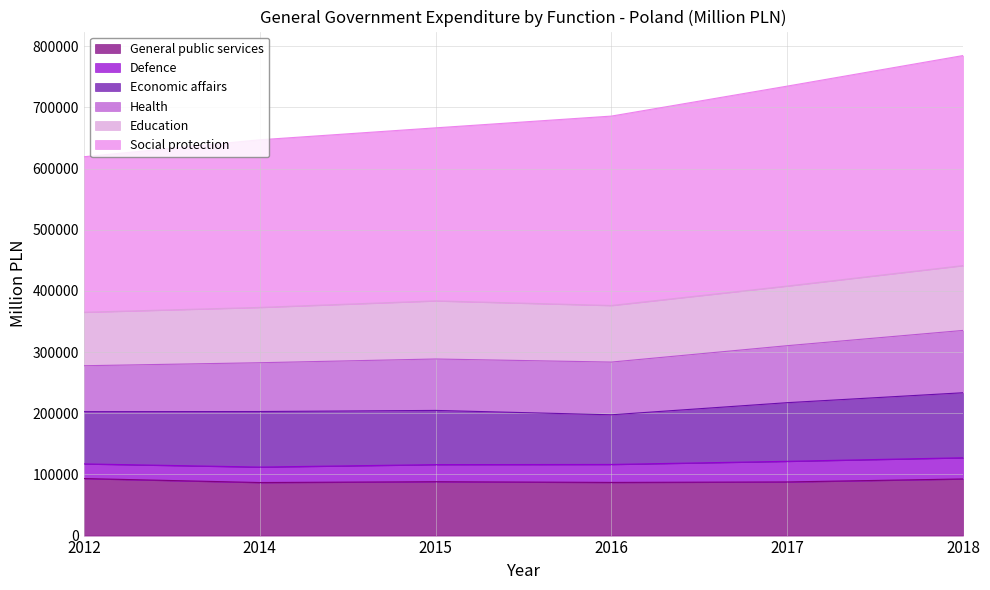

What is the total value across all series at 2015?

666585.8